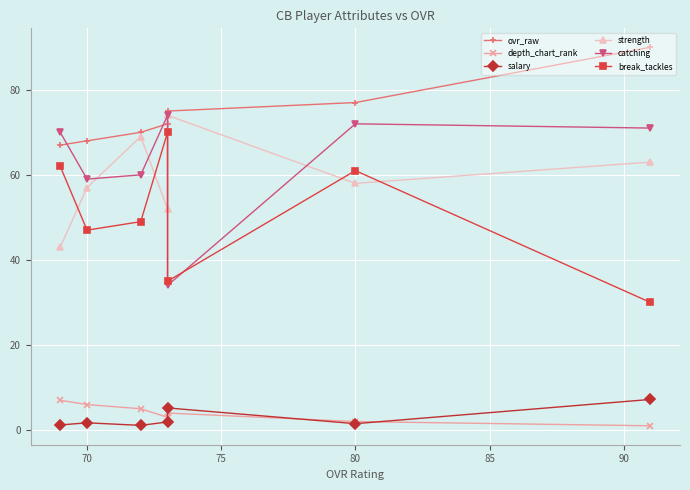

What are all the series names shown in the legend?

ovr_raw, depth_chart_rank, salary, strength, catching, break_tackles